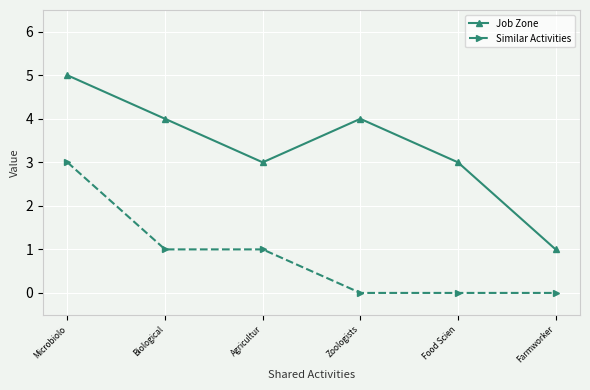

How many series are shown in this chart?

2